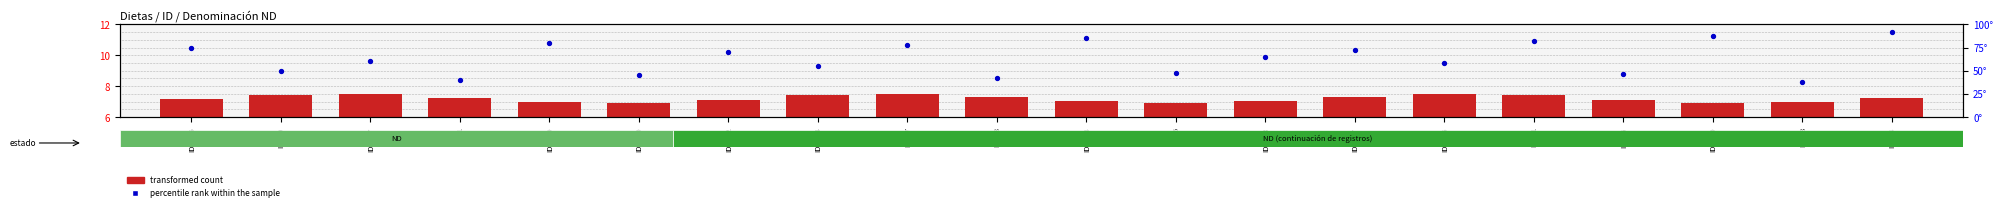

At which category is the sum across all series the highest?

ID_14